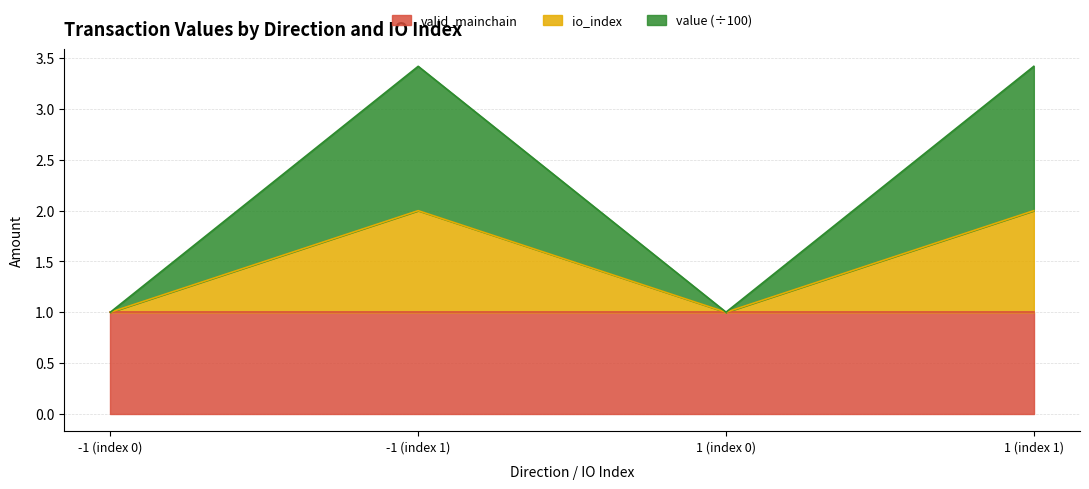

True or false: io_index and value cross at least once.

False